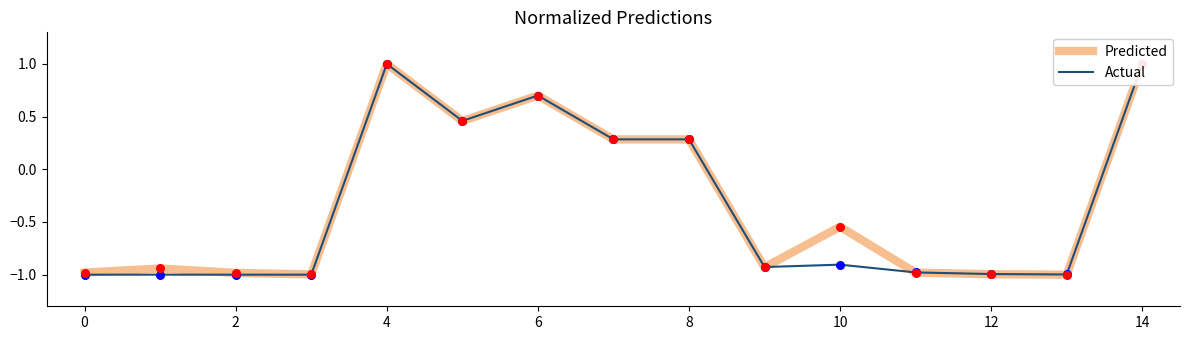

Which series has the largest Y range (max minus min)?

Predicted